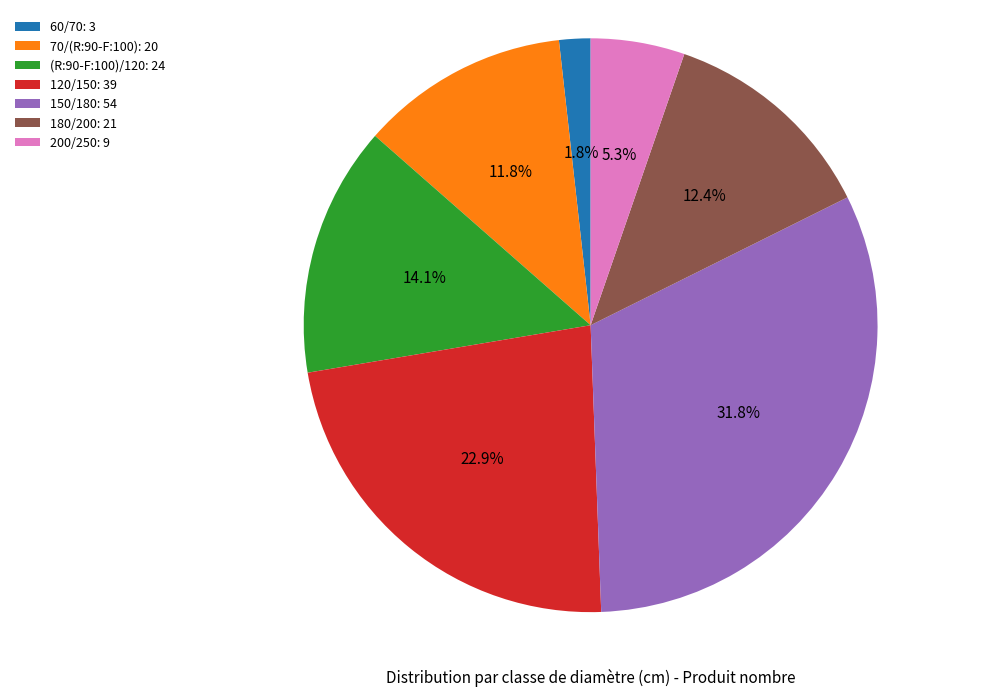

The 70/(R:90-F:100) slice represents 12% of the pie. True or false?

True